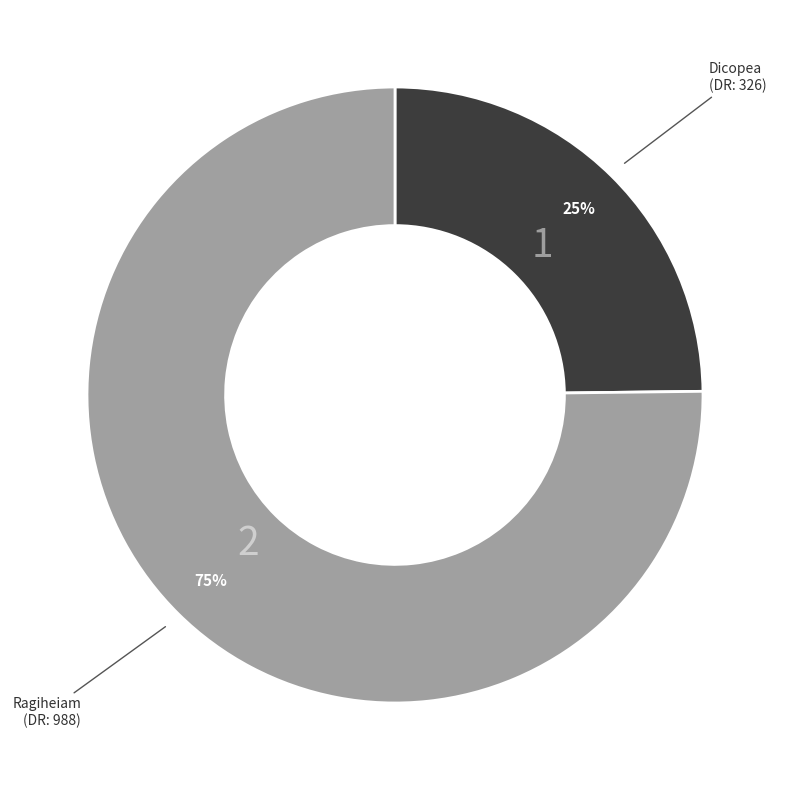

Count the number of slices in the pie.

2